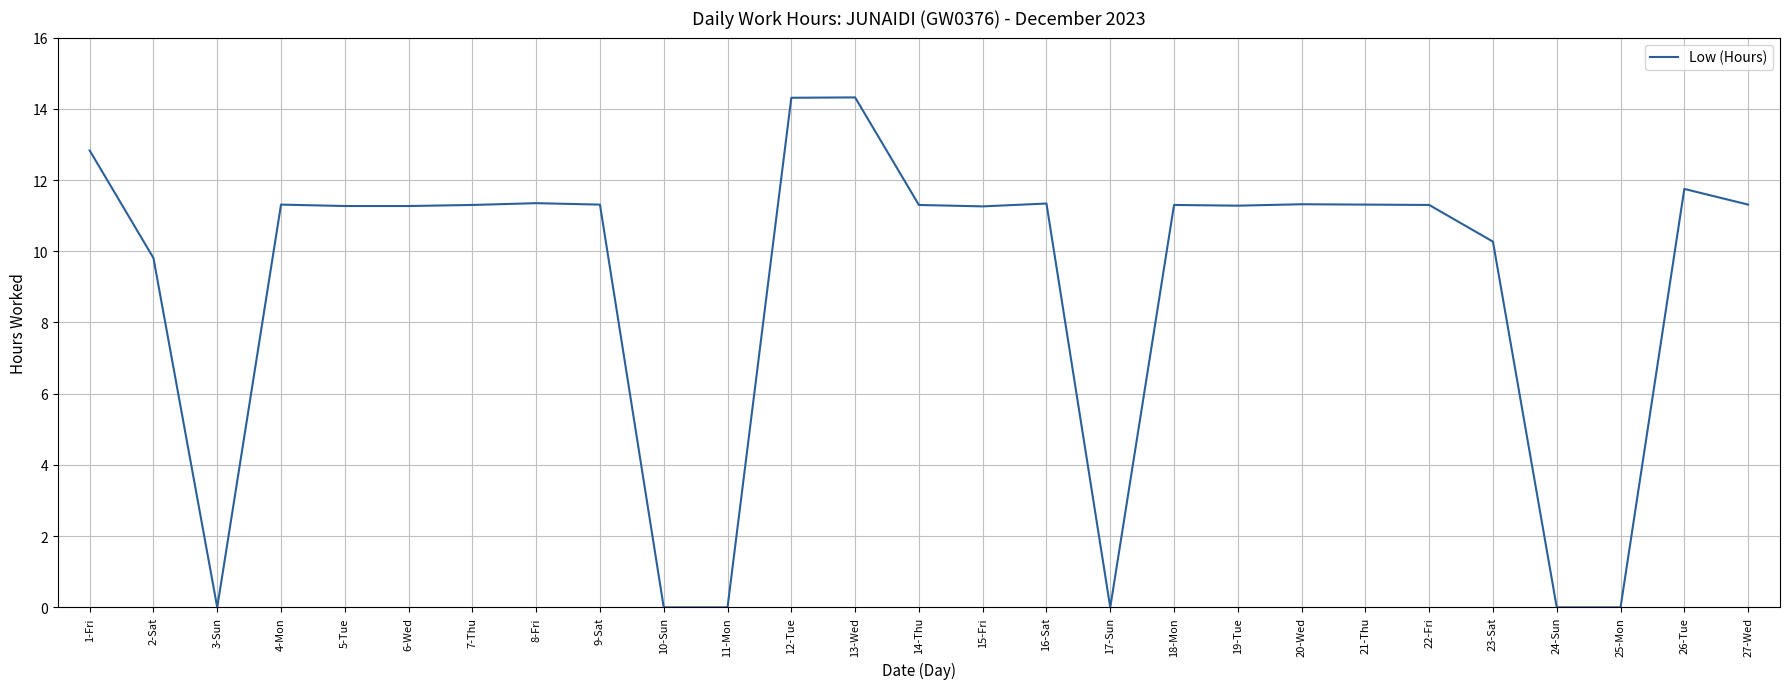

What position from the left is 5-Tue?

5